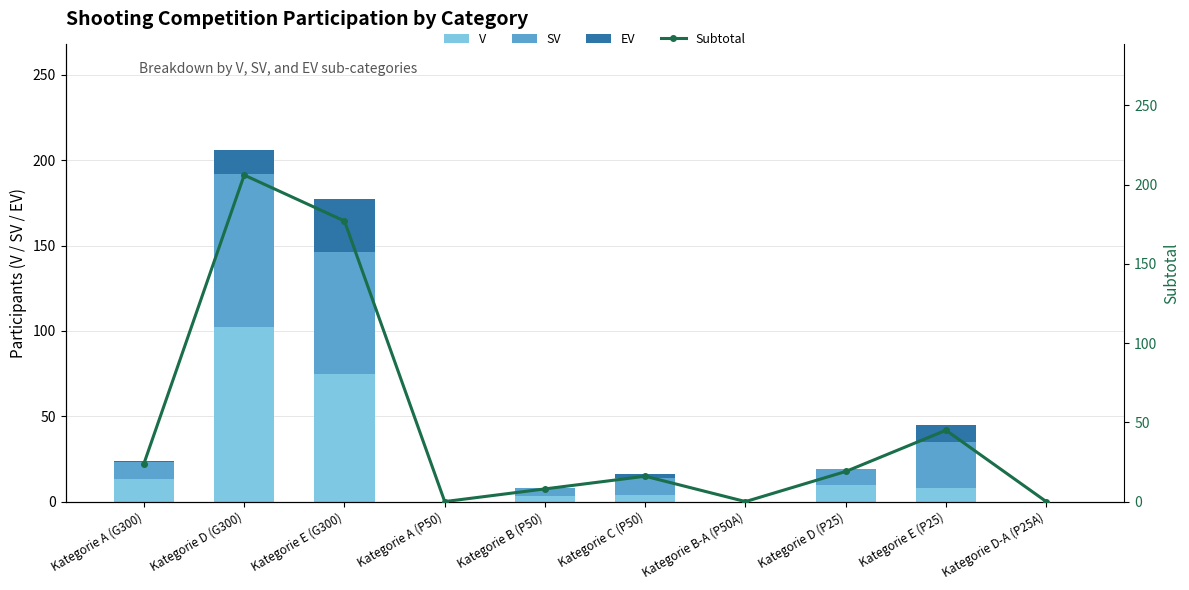

How many groups of bars are there?

10